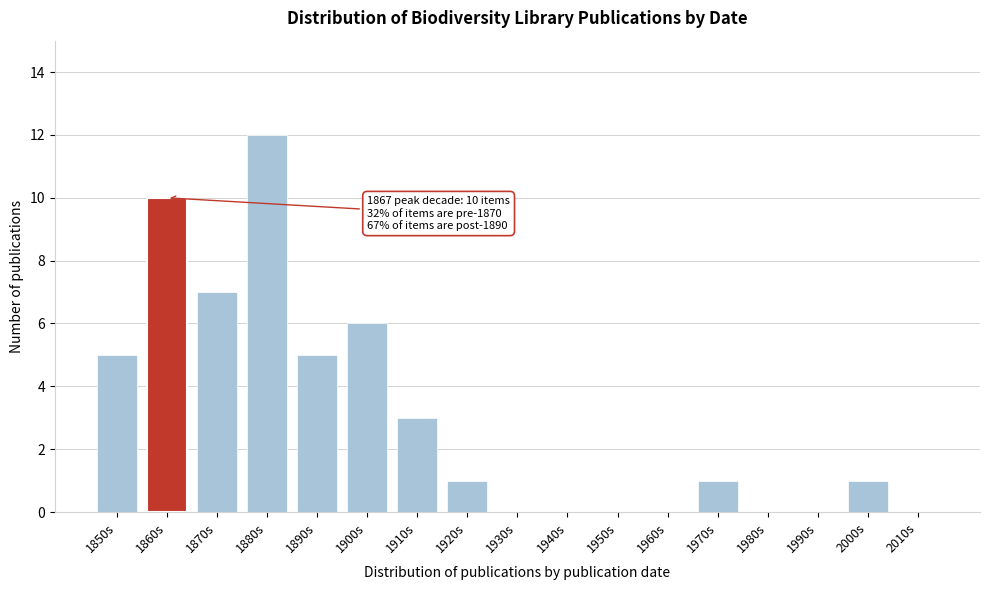

Reading left to right, list all the values displayed in this chart.

1850s=5	1860s=10	1870s=7	1880s=12	1890s=5	1900s=6	1910s=3	1920s=1	1930s=0	1940s=0	1950s=0	1960s=0	1970s=1	1980s=0	1990s=0	2000s=1	2010s=0